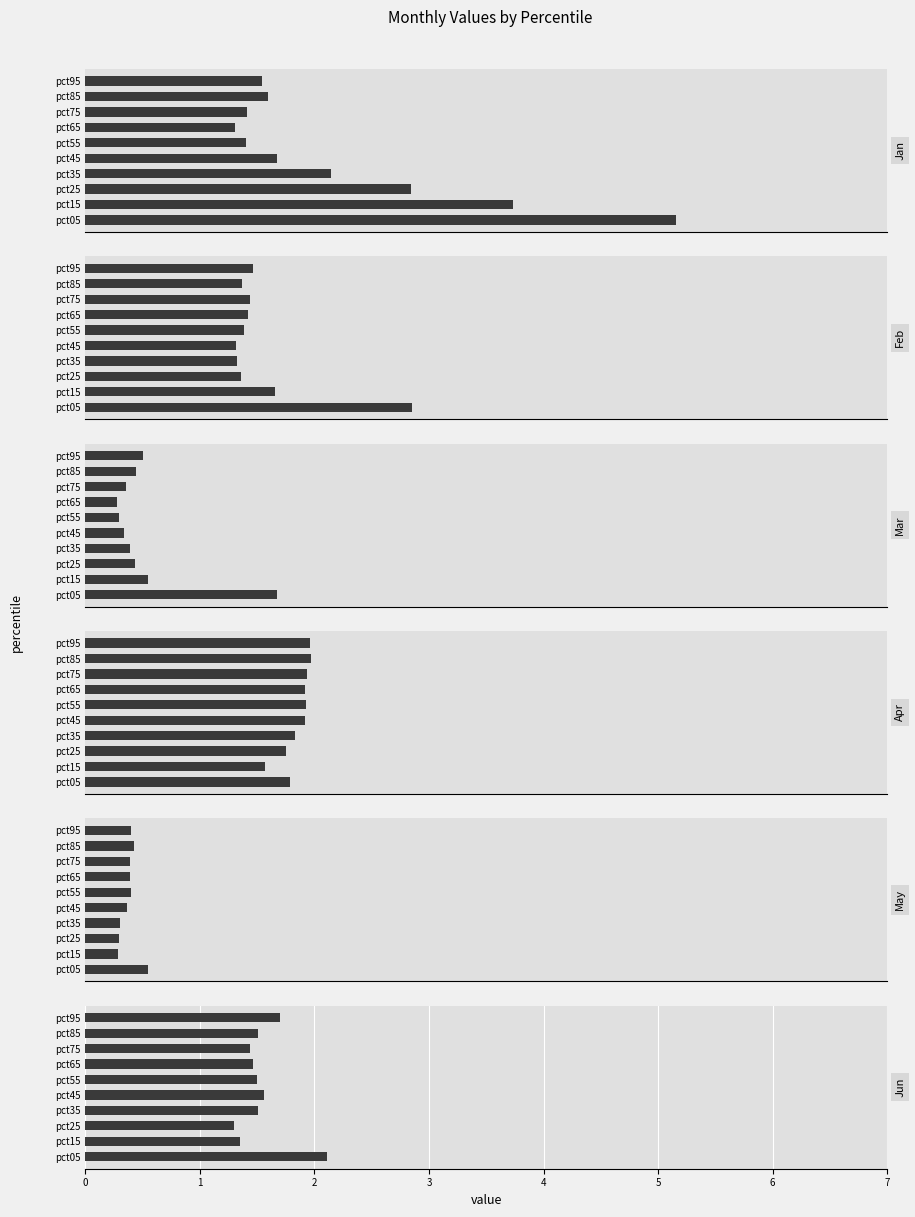

What value does the Apr series have at pct65?

1.9